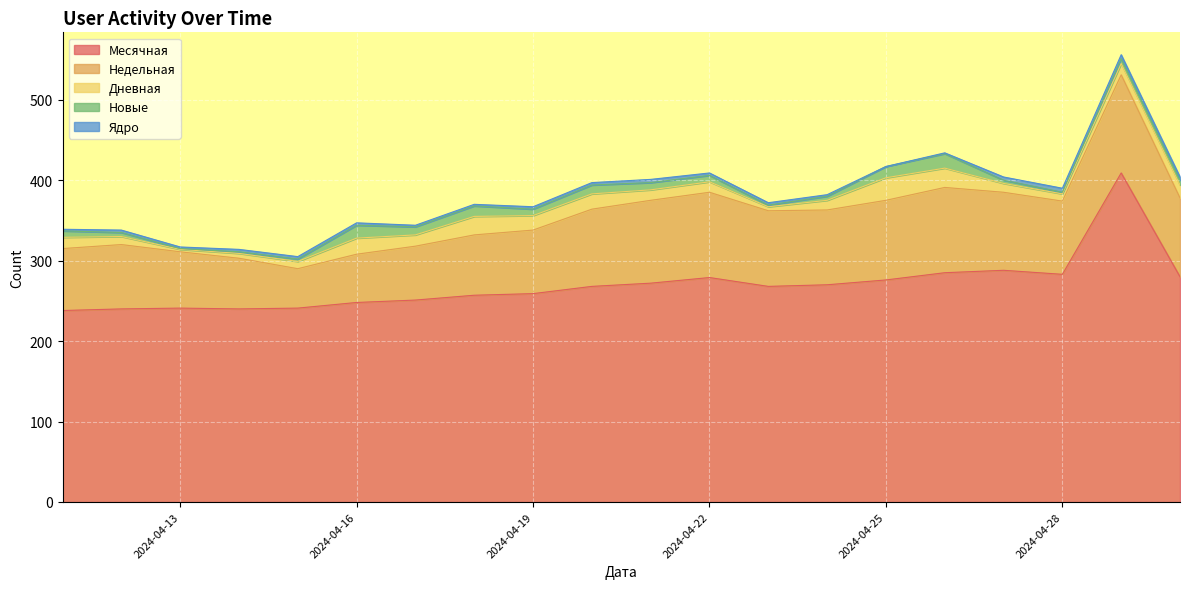

Which label corresponds to the smallest value in the chart?

2024-04-25